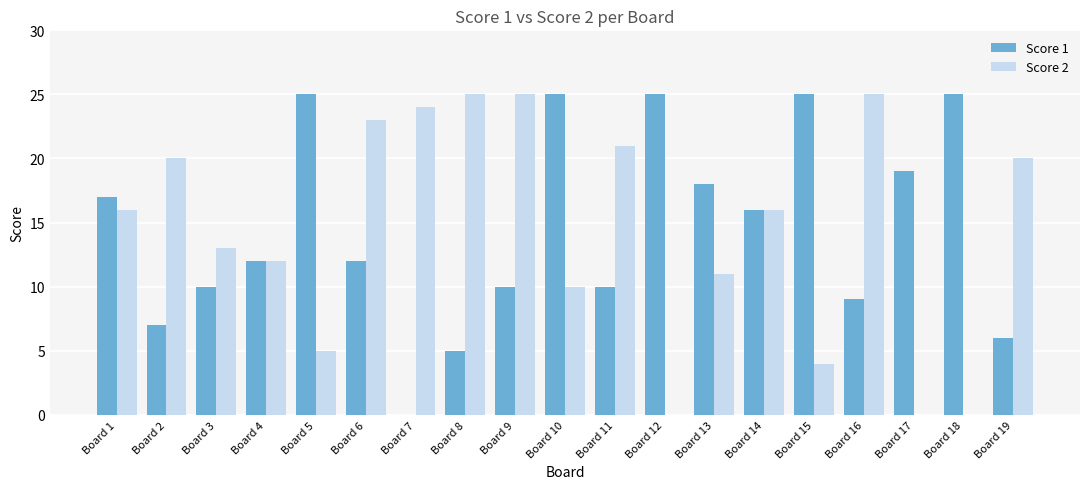

Is the value of Score 1 at Board 4 greater than the value of Score 2 at Board 11?

No